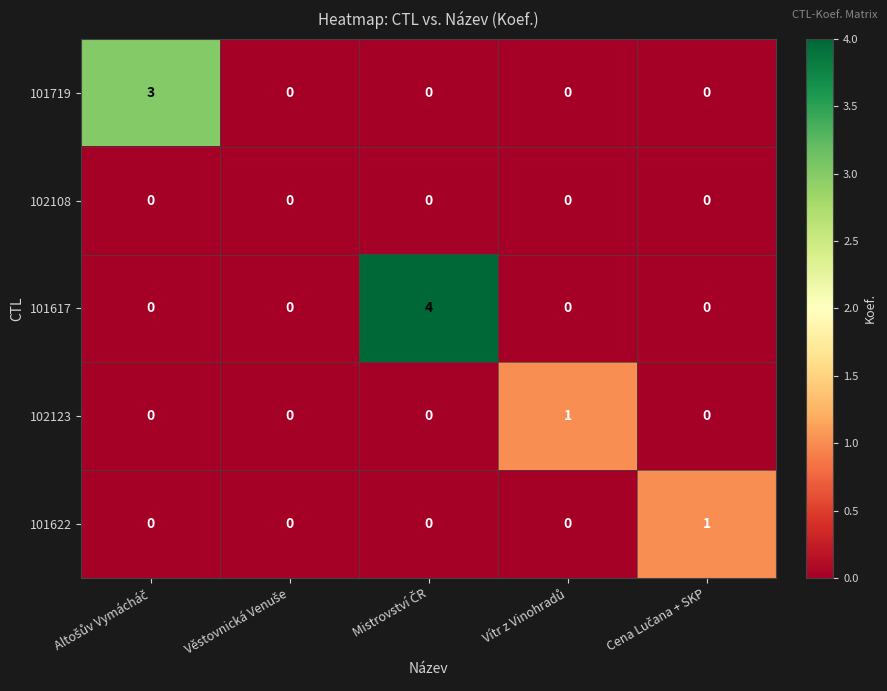

What is the sum of all 101617 values?

4